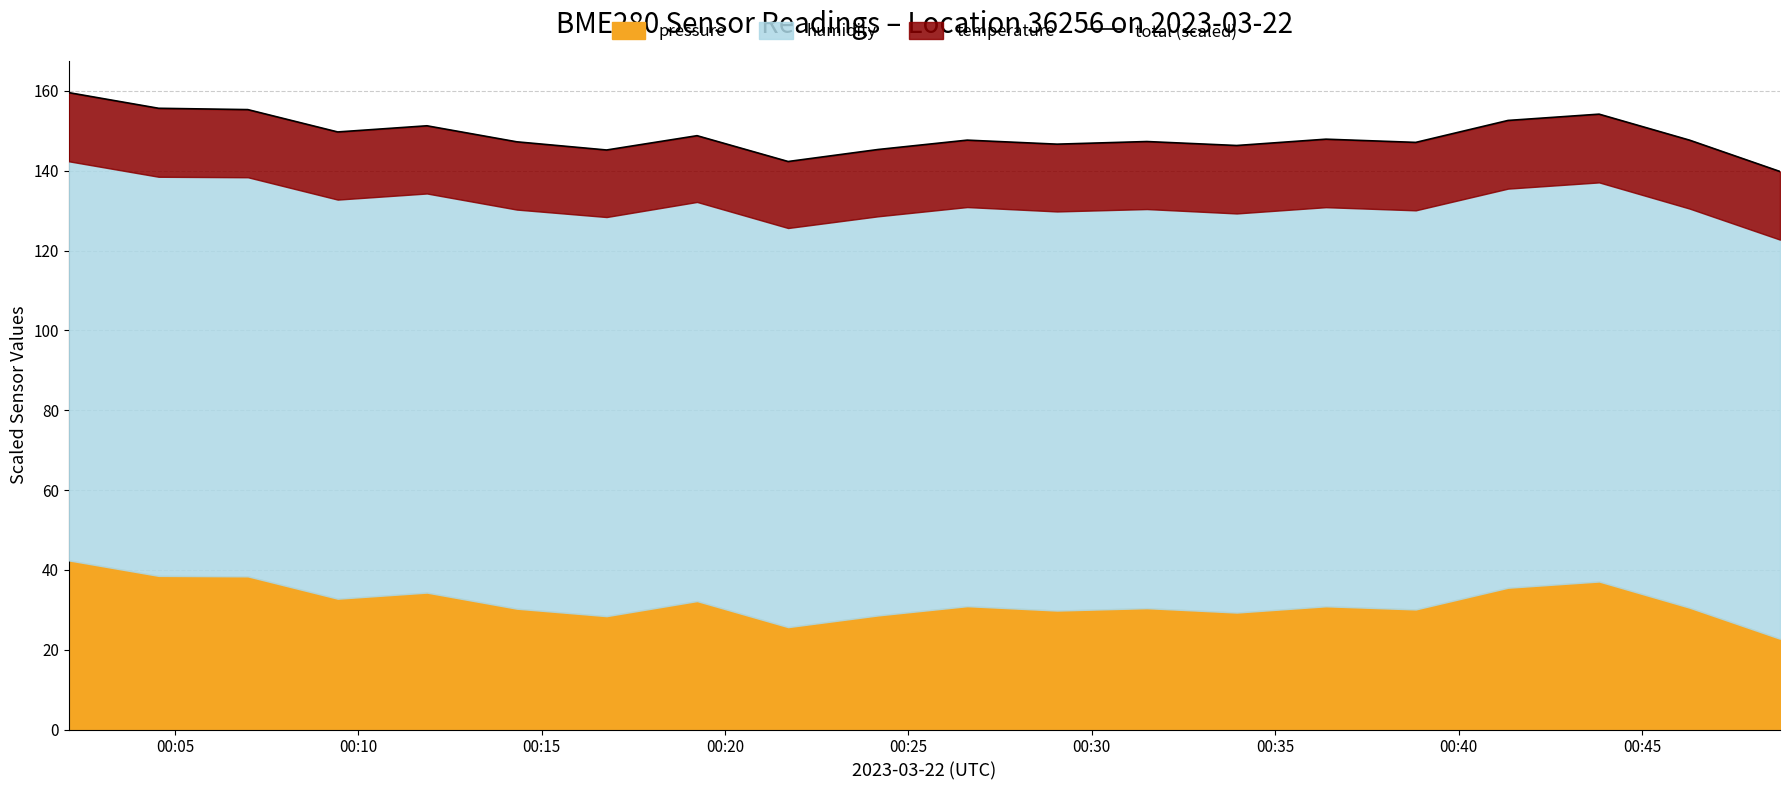

Reading right to left, what are all the values shown in this chart?

139.8	147.7	154.2	152.6	147.1	147.9	146.3	147.3	146.7	147.7	145.3	142.3	148.8	145.2	147.3	151.3	149.7	155.3	155.7	159.6